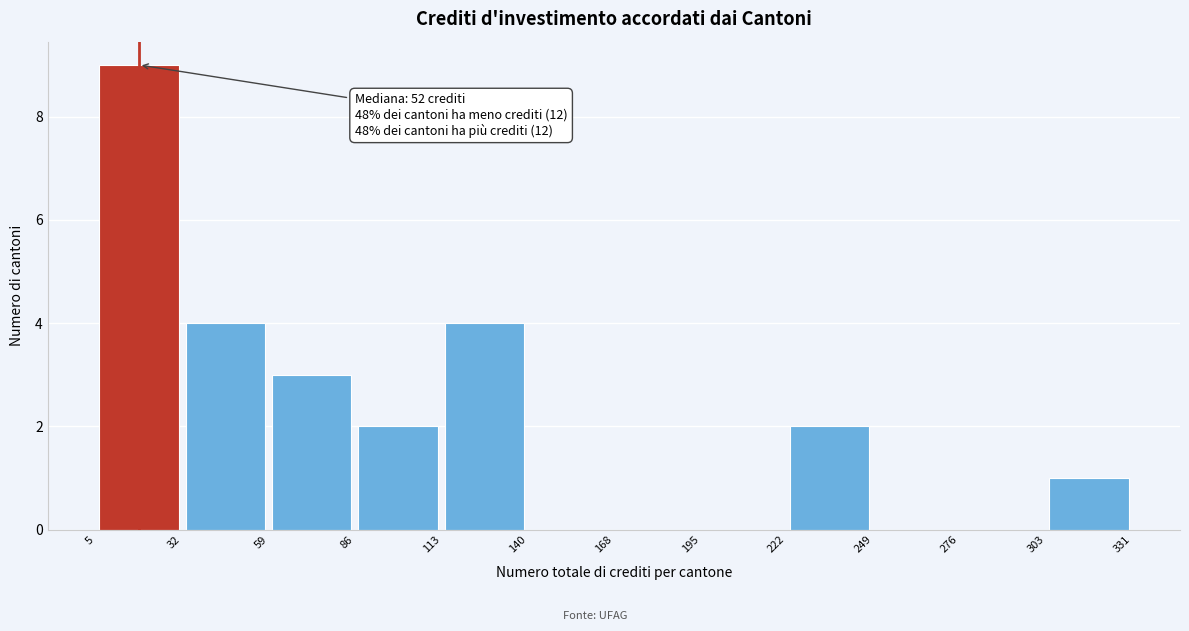

Which range on the x-axis has the tallest bar?

5 to 32